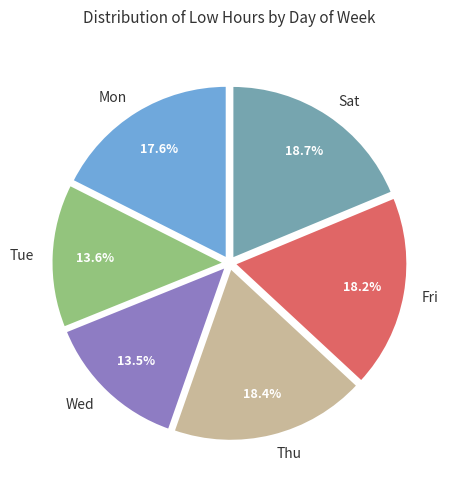

Is there any slice that represents more than half of the pie?

No